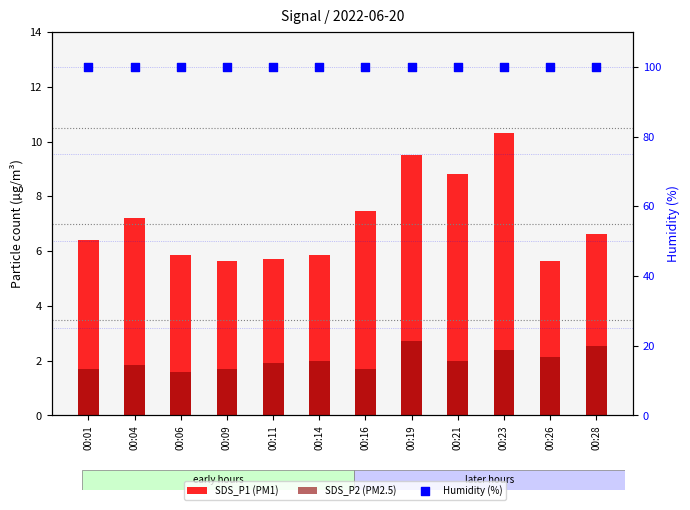

Is the value of SDS_P1 (PM1) at 00:11 greater than the value of Humidity (%) at 00:19?

No